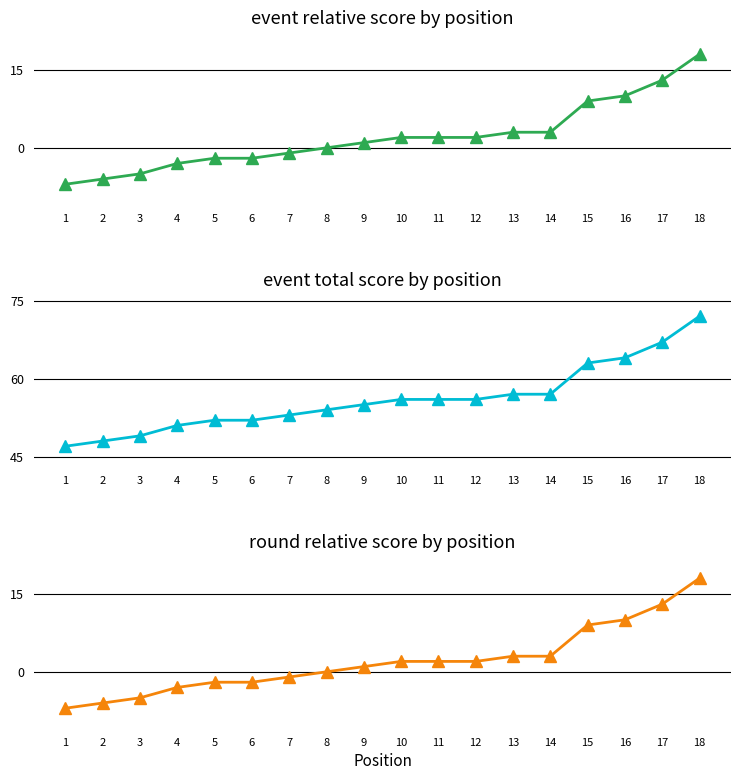

Which series has the widest spread of values?

event_relative_score